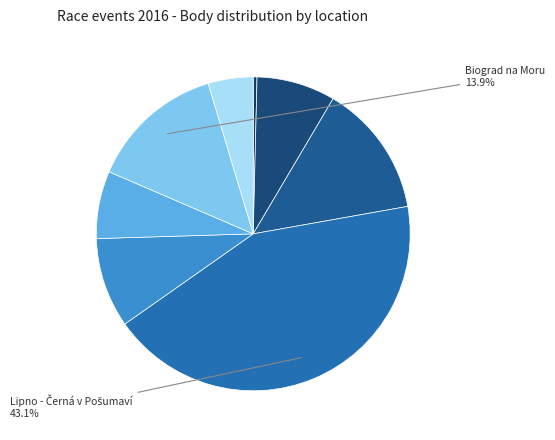

How many segments does this pie chart have?

8